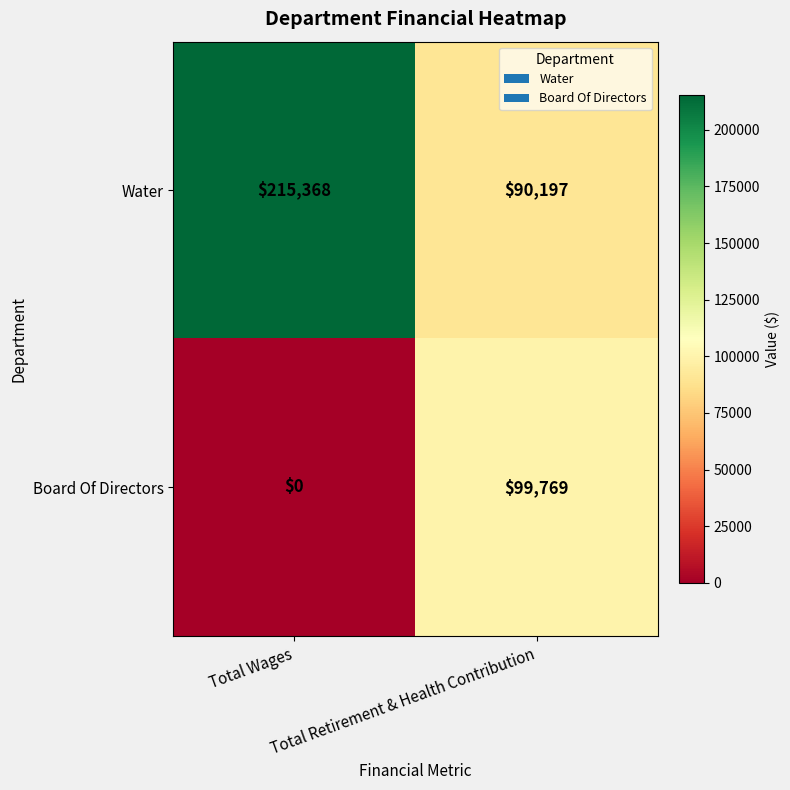

What is the difference between the Water values at Total Wages and Total Retirement & Health Contribution?

125171